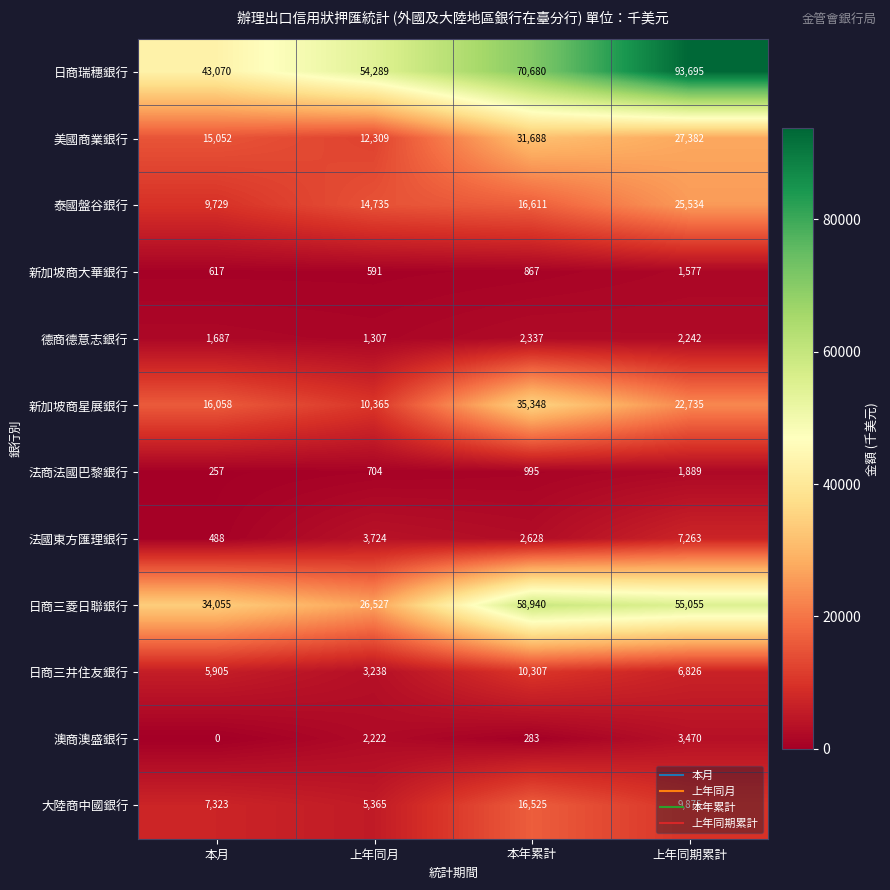

At which category does the chart reach its peak across all series?

上年同期累計